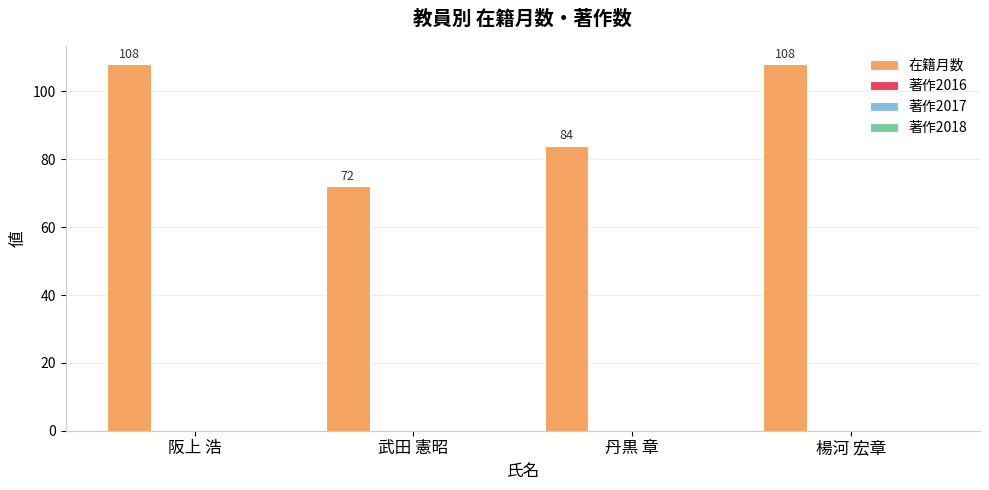

What is the value of the 4th bar from the left?

108